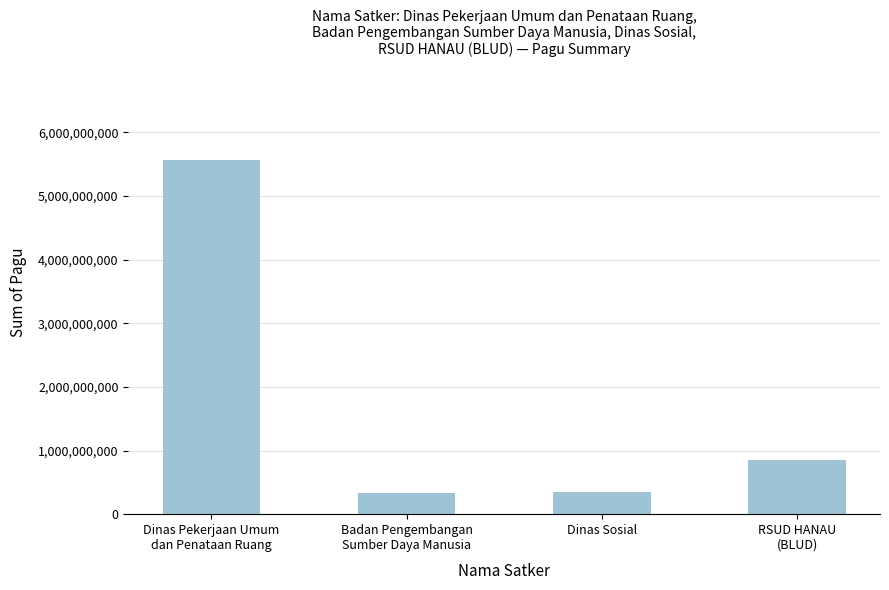

Count the number of data series in this chart.

1